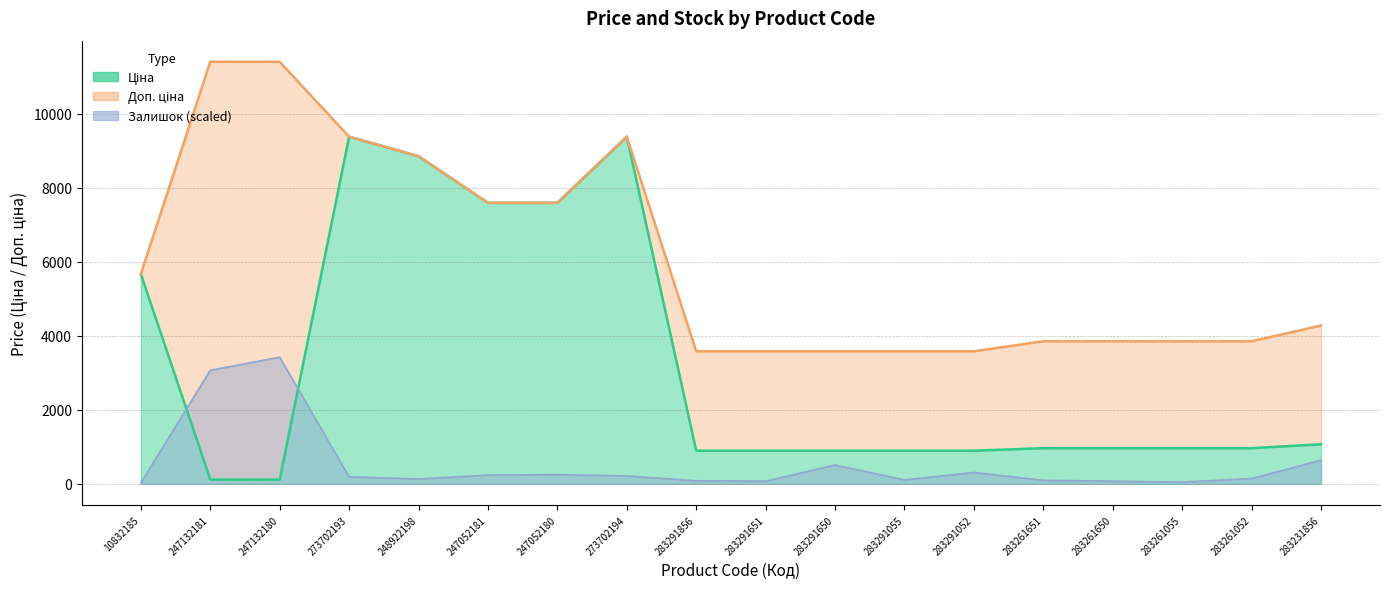

Which series ends up on top after the final intersection of Ціна and Залишок?

Ціна